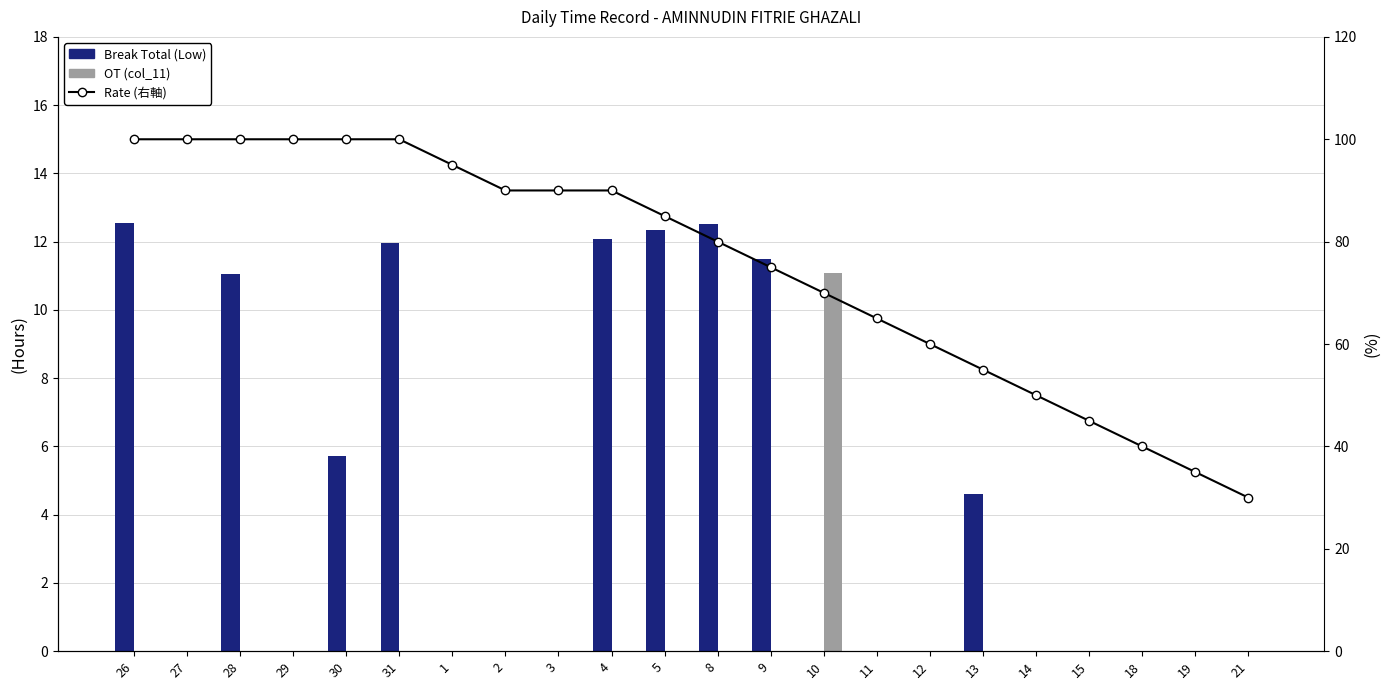

Reading left to right, what are all the values shown in this chart?

Break Total (Low): 12.6	0.0	11.1	0.0	5.7	12.0	0.0	0.0	0.0	12.1	12.3	12.5	11.5	0.0	0.0	0.0	4.6	0.0	0.0	0.0	0.0	0.0
OT (col_11): 0.0	0.0	0.0	0.0	0.0	0.0	0.0	0.0	0.0	0.0	0.0	0.0	0.0	11.1	0.0	0.0	0.0	0.0	0.0	0.0	0.0	0.0
Rate (右軸): 100.0	100.0	100.0	100.0	100.0	100.0	95.0	90.0	90.0	90.0	85.0	80.0	75.0	70.0	65.0	60.0	55.0	50.0	45.0	40.0	35.0	30.0